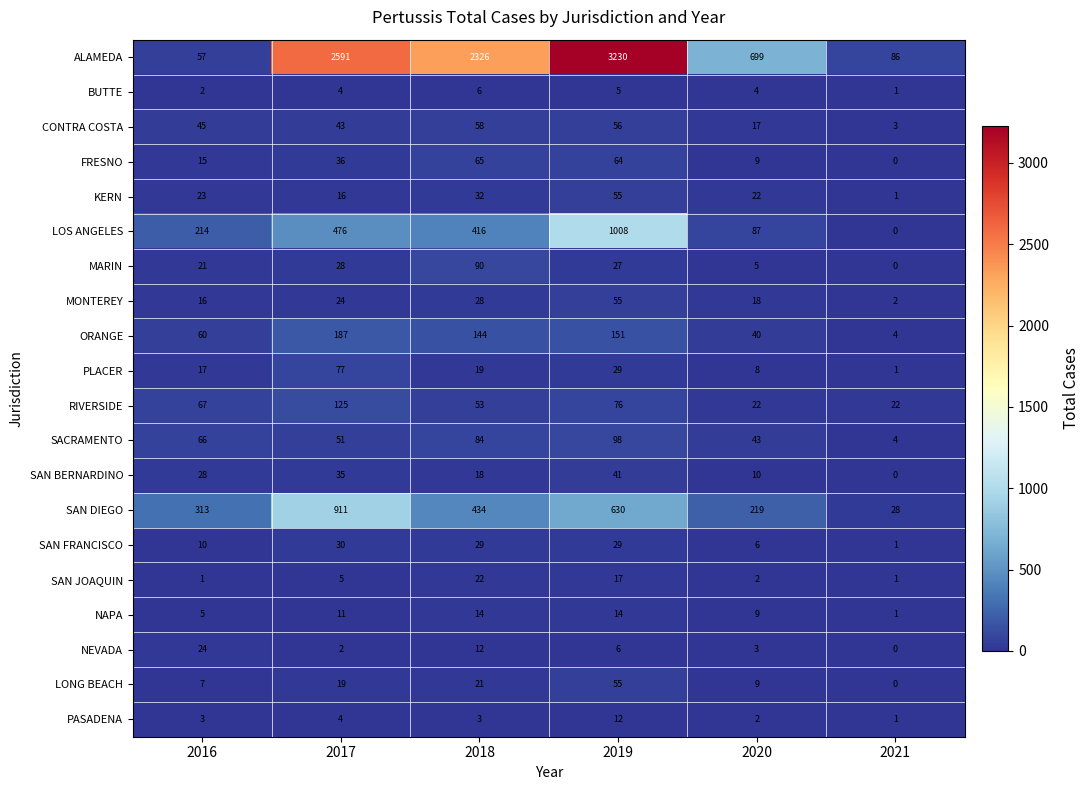

Which label corresponds to the smallest value in the chart?

2021